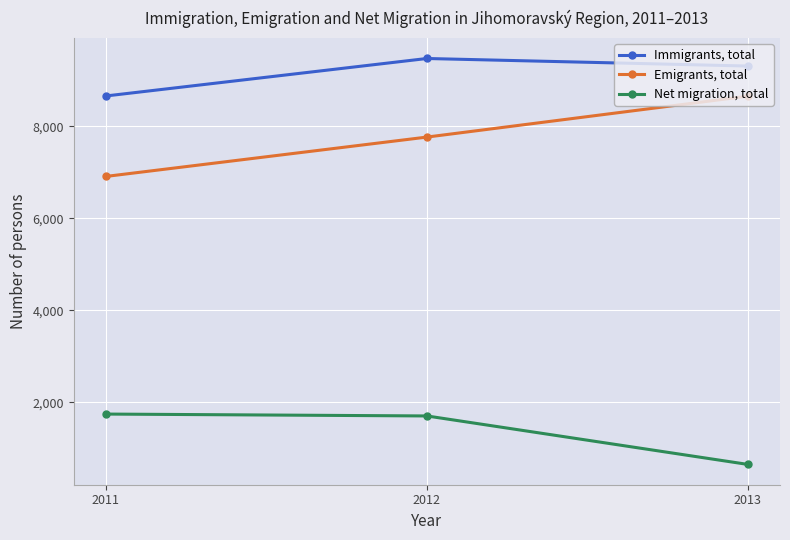

Is this an area chart (filled region under the line)?

No